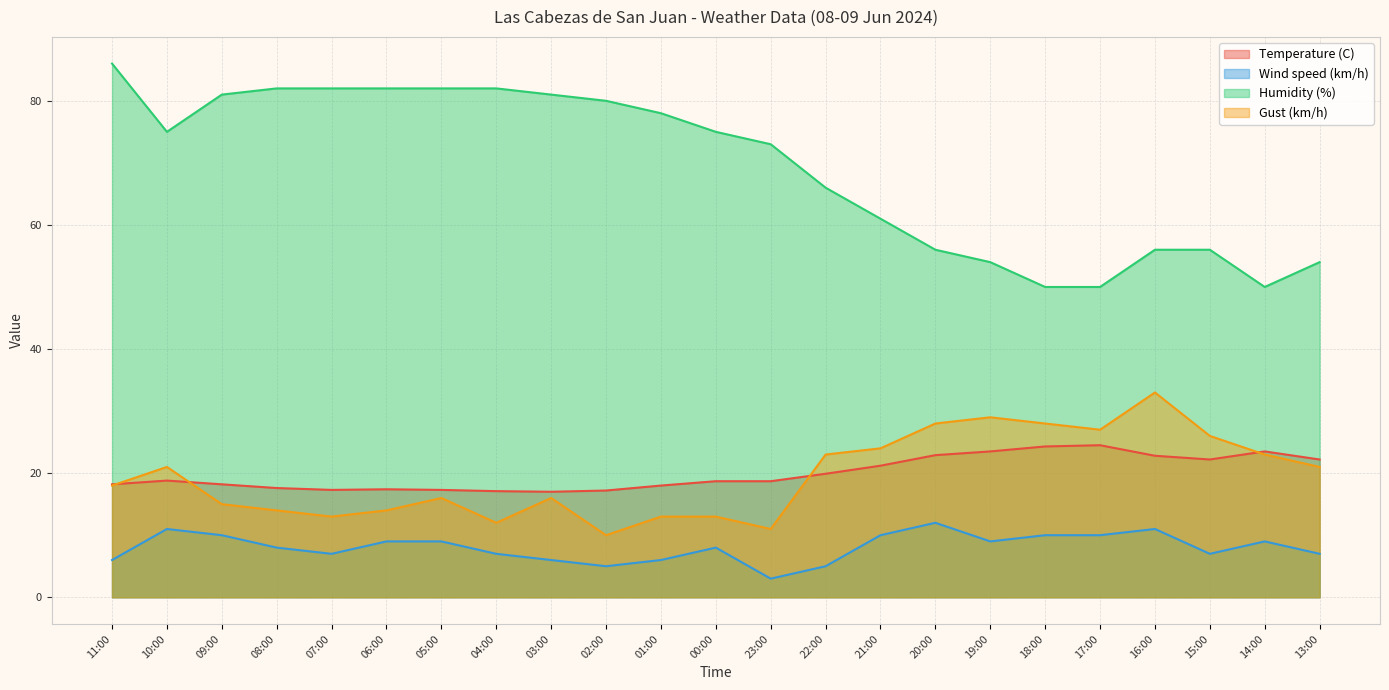

Which category has the lowest value in the Wind speed (km/h) series?

23:00